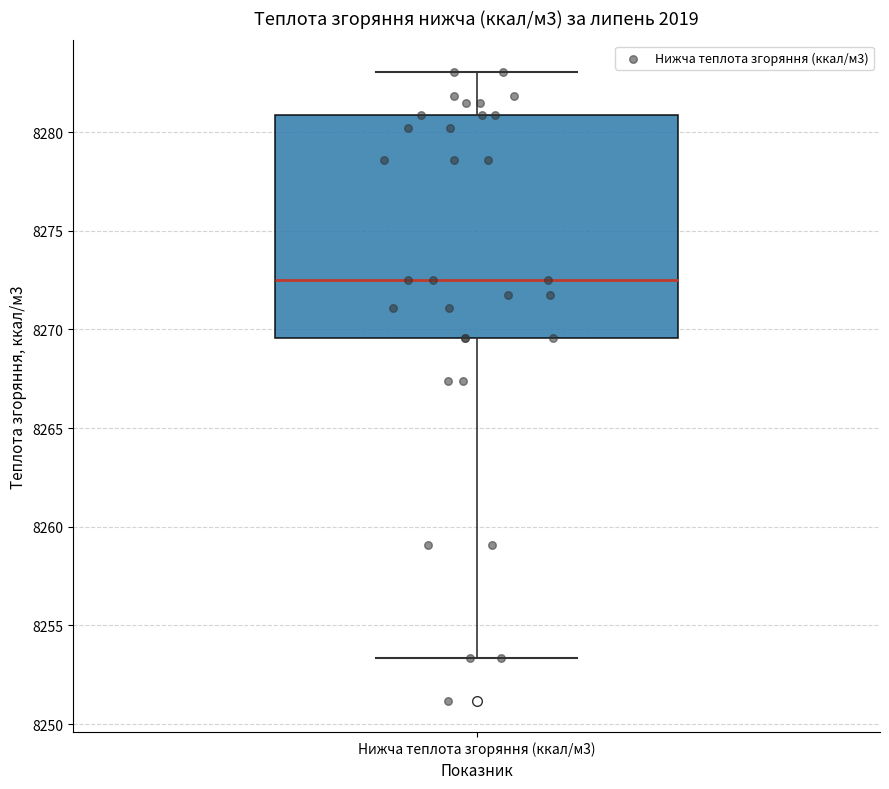

Transcribe this box plot: give where the median line is, the range the box spans, and where the two whiskers end, as read against the y-axis. The values are not printed on the chart, so give them approximately, as read against the axis.

median 8272.5, box 8269.5 to 8281.0, whiskers 8253.5 to 8283.0